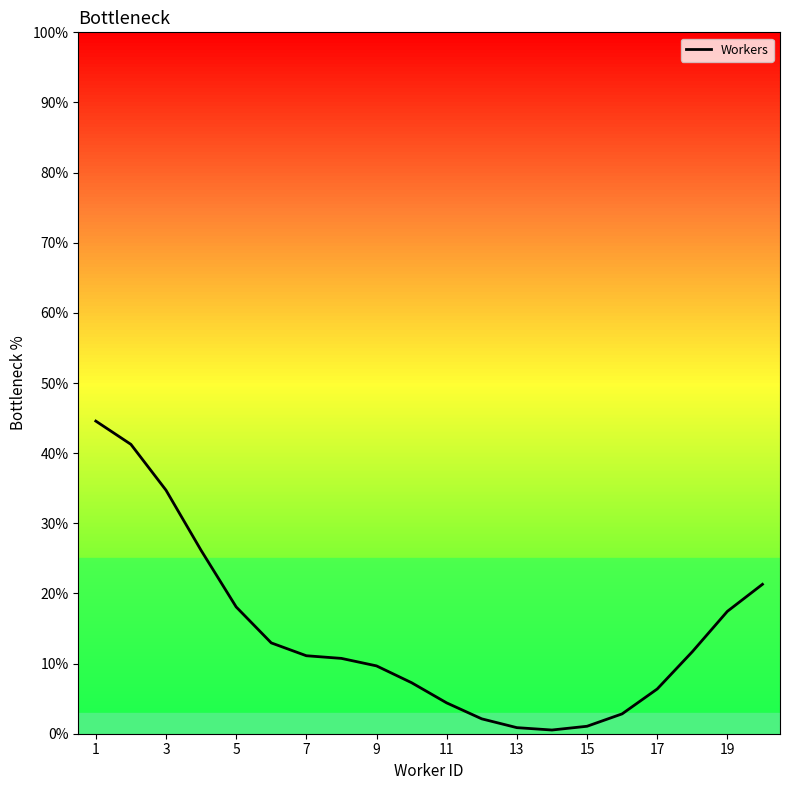

What is the difference between the maximum and minimum values?

44.0